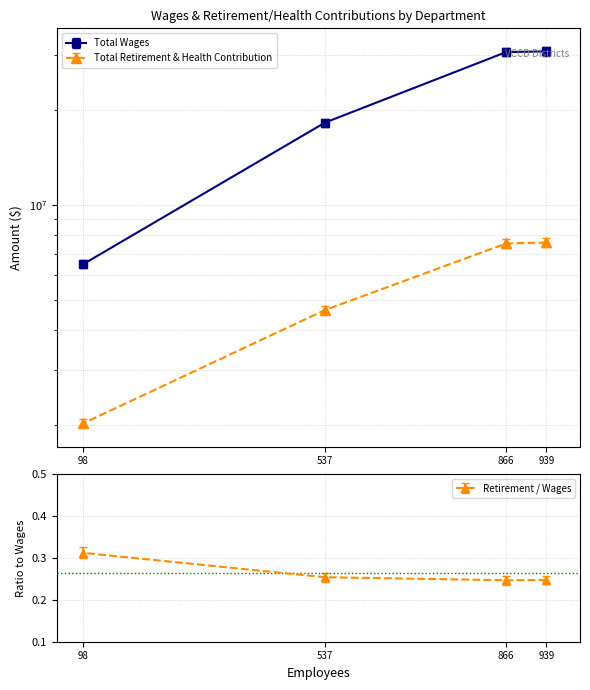

True or false: Total Retirement & Health Contribution has more than 1 points higher than both neighbors.

False